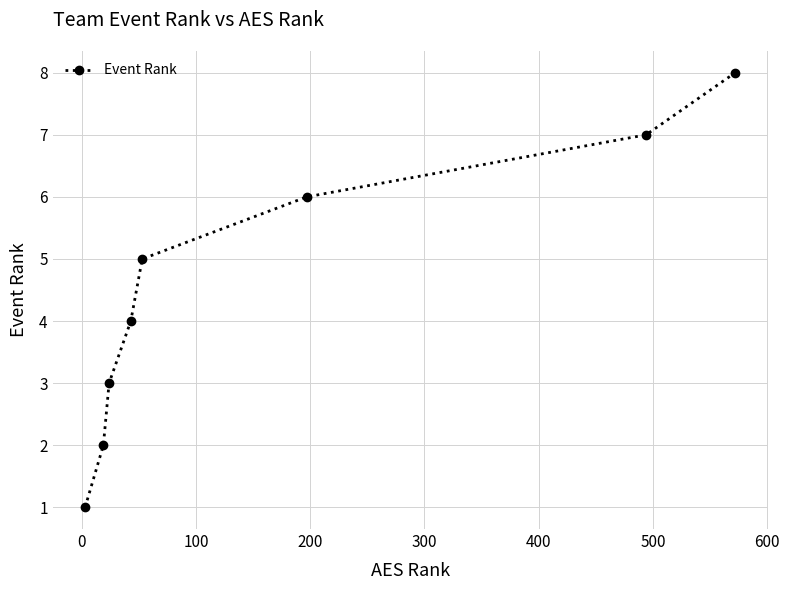

True or false: there are more than 1 points higher than both neighbors.

False